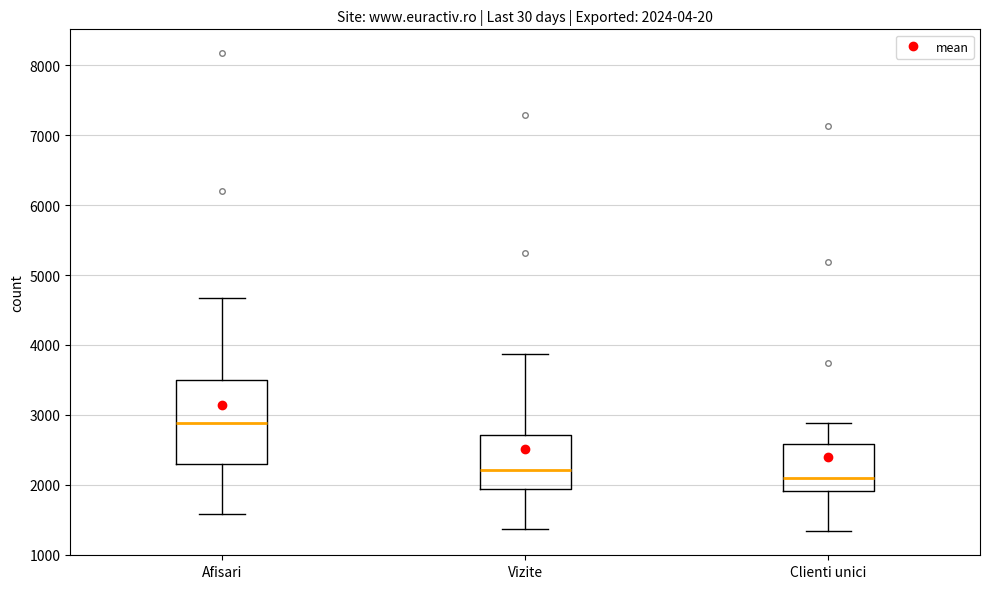

Which box's median line is the highest?

Afisari